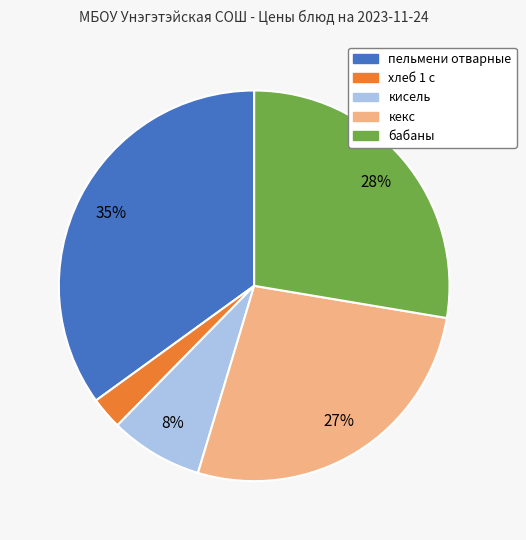

Which category has the smallest portion of the pie?

хлеб 1 с